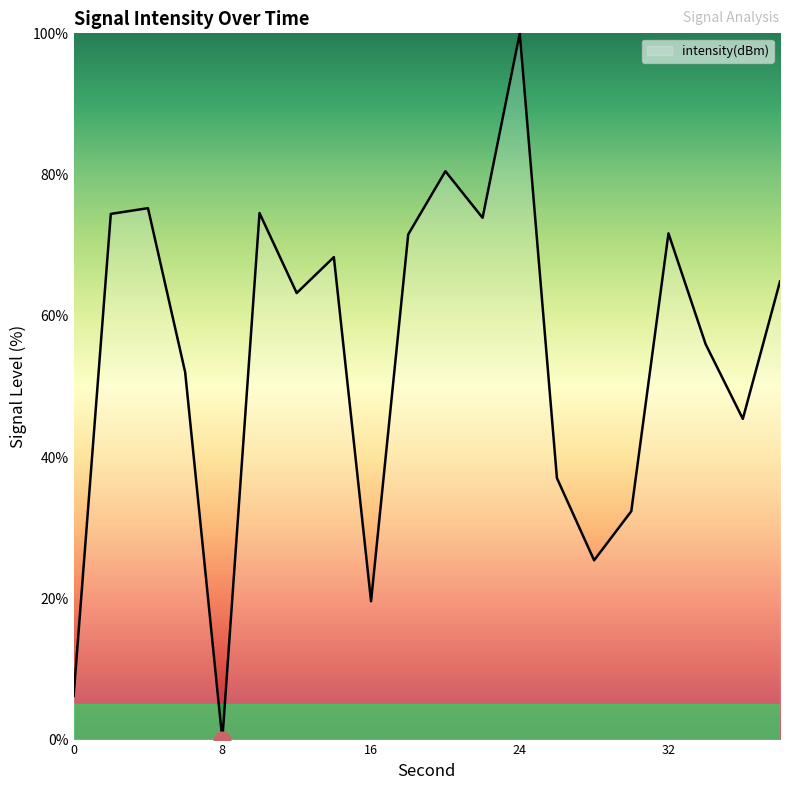

Does the chart have visible grid lines?

No